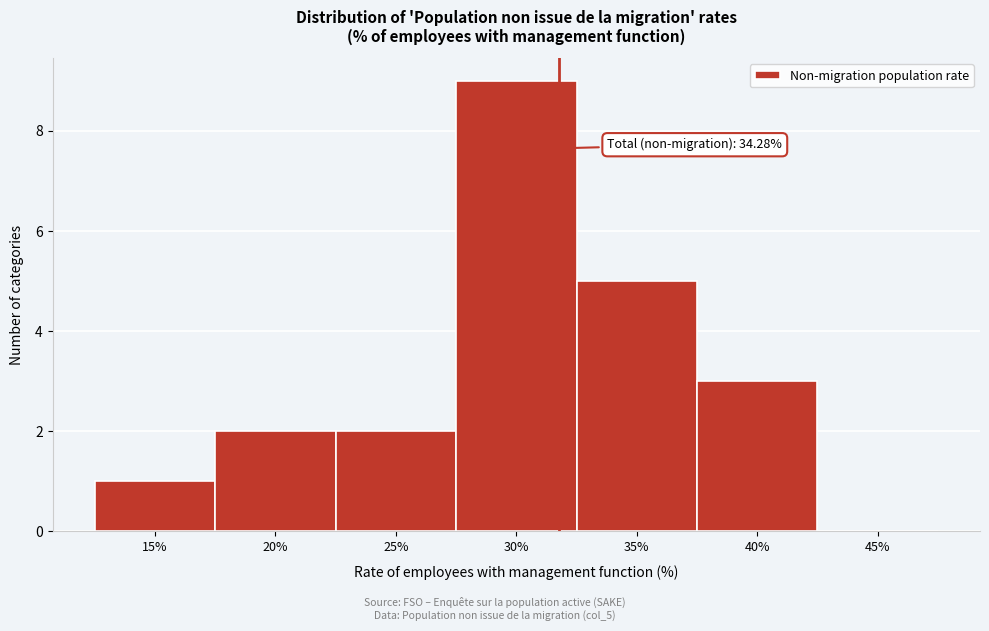

Reading right to left, list all the values displayed in this chart.

45%=0	40%=3	35%=5	30%=9	25%=2	20%=2	15%=1